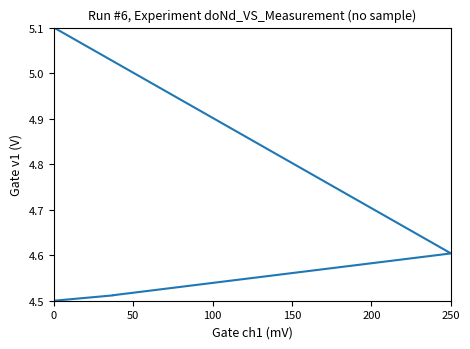

Is it true that the value at 100 is 2.9?

False